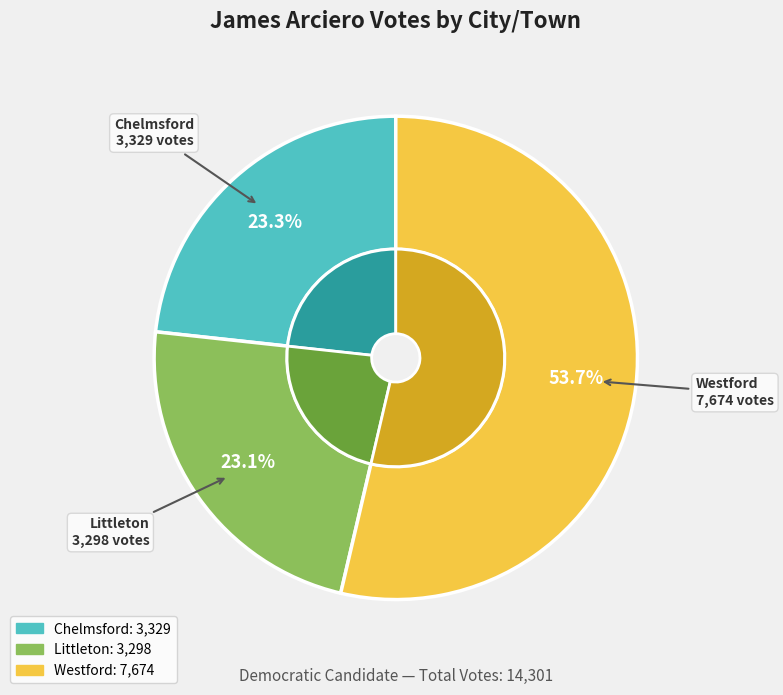

Which slice is the smallest?

Littleton Pct 3